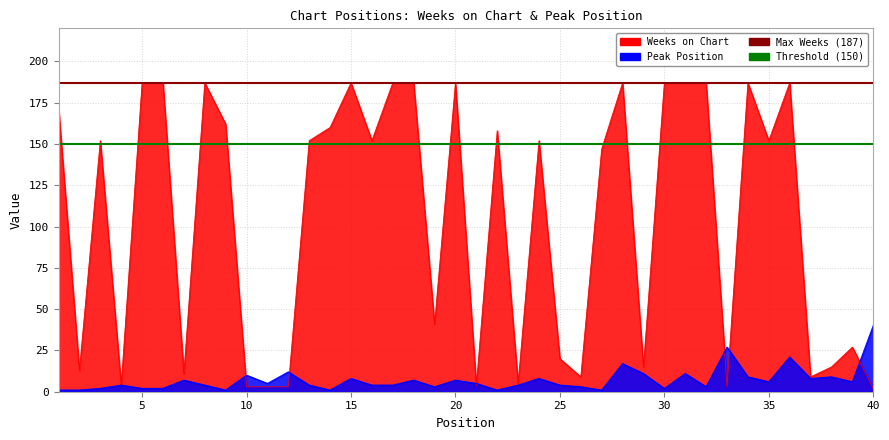

What is the average value of the Max Weeks (187) series?

187